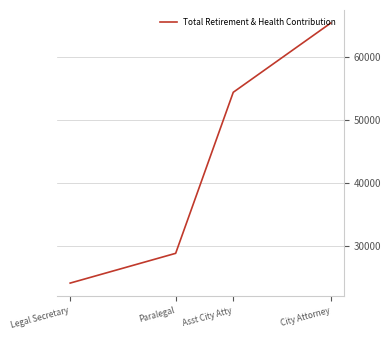

What is the average value?

43191